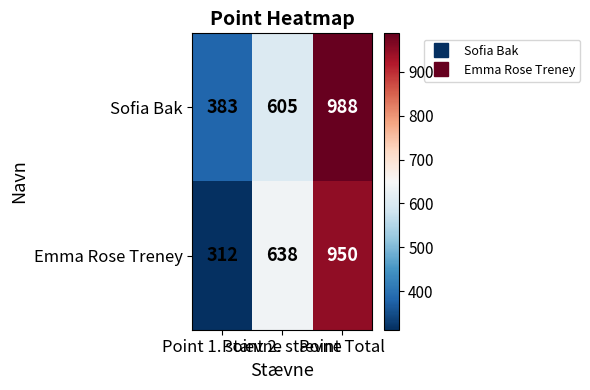

What is the minimum value shown in the chart?

312